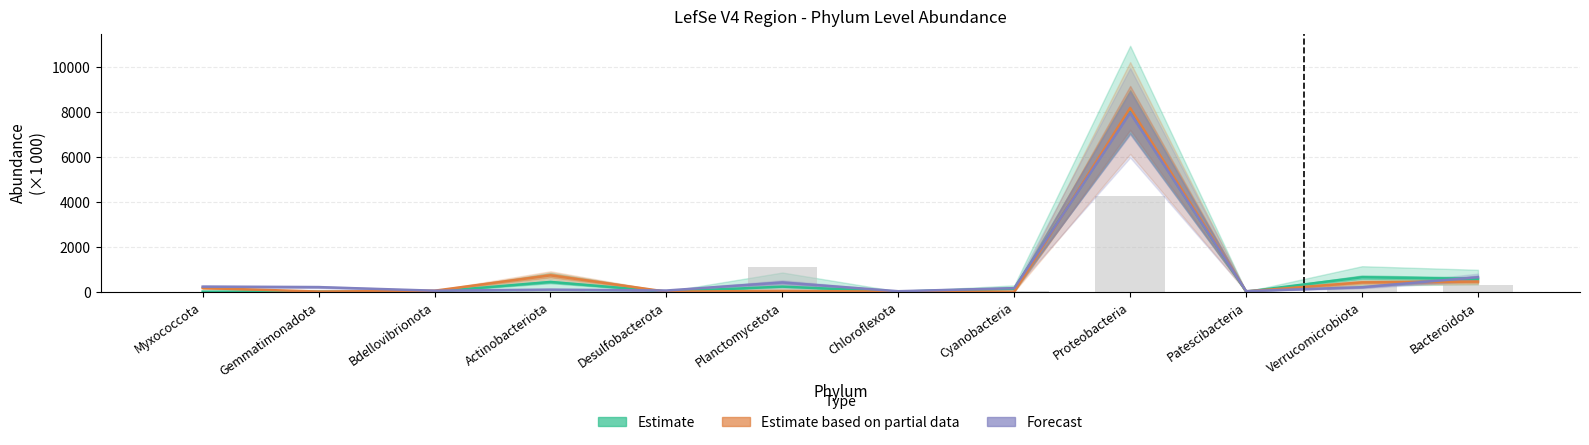

Read the Estimate value at Verrucomicrobiota.

641.2